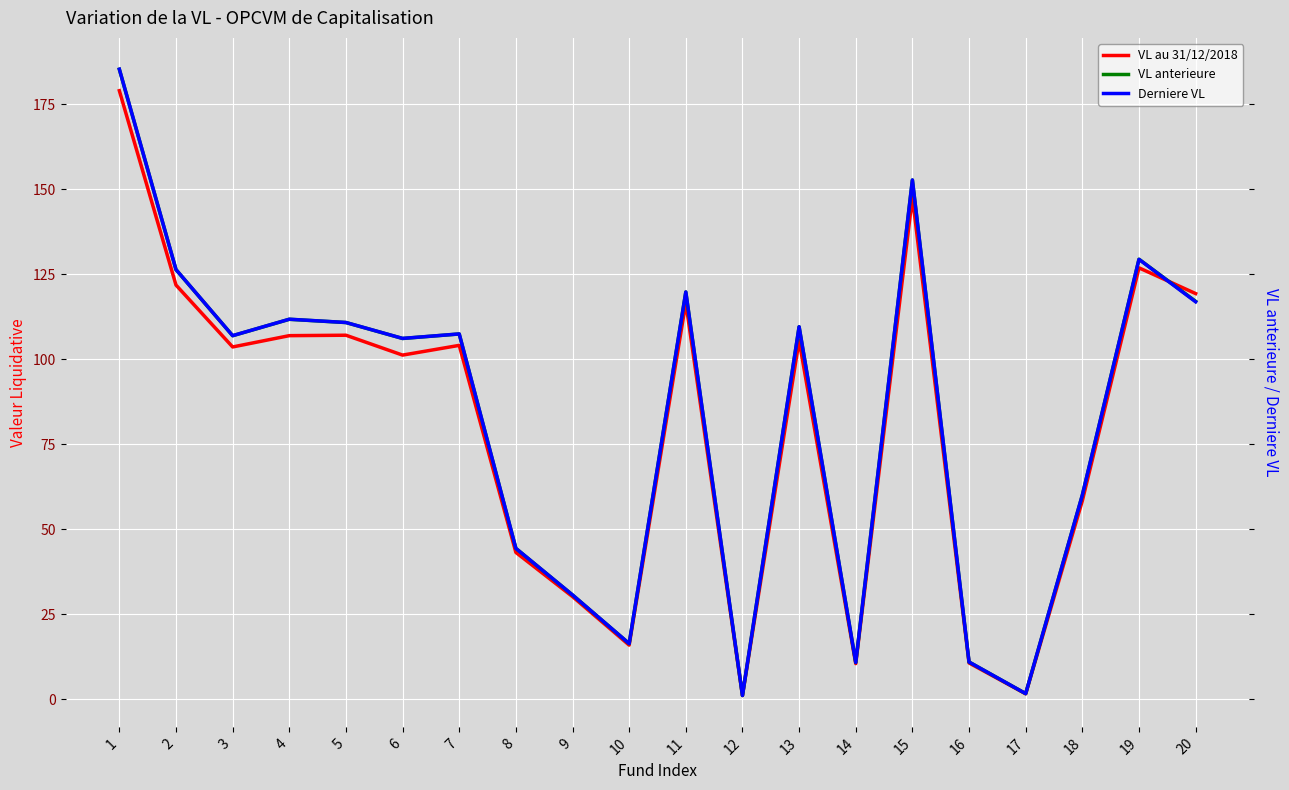

At how many categories does at least one series exceed 123?

4